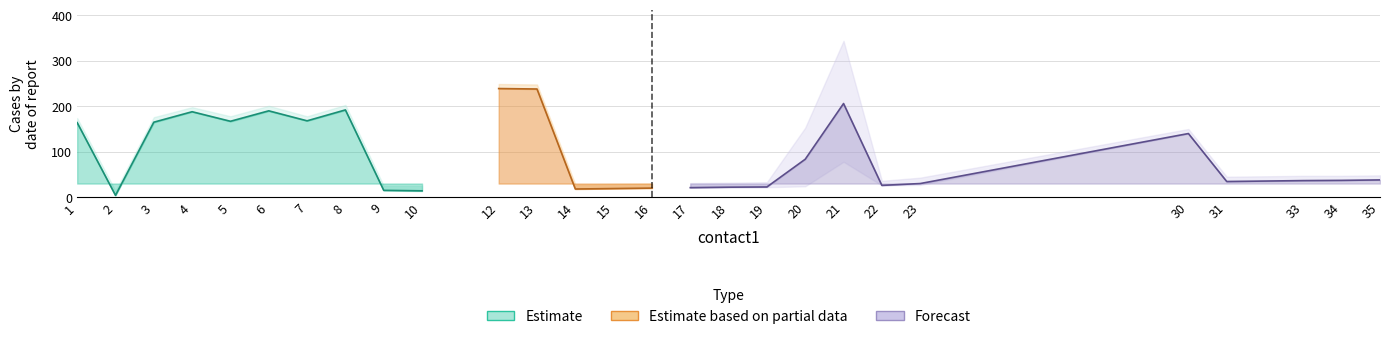

Which has a higher value, 4 or 13?

13